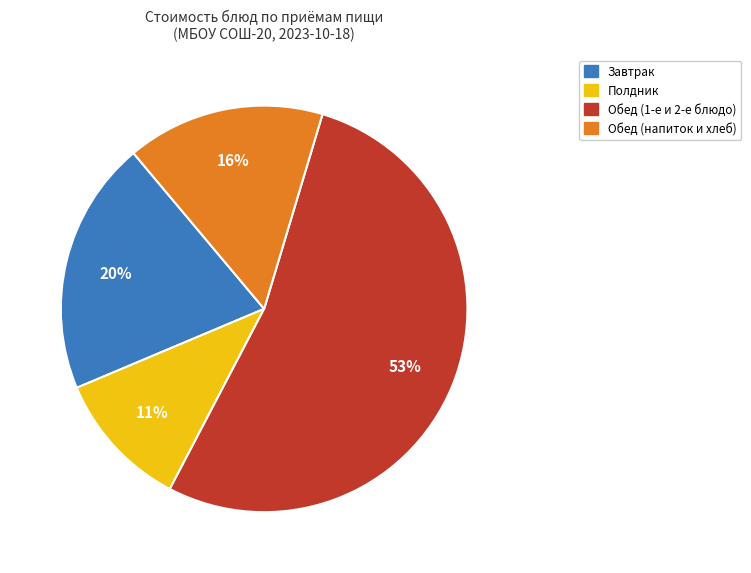

Does any single category account for the majority?

Yes